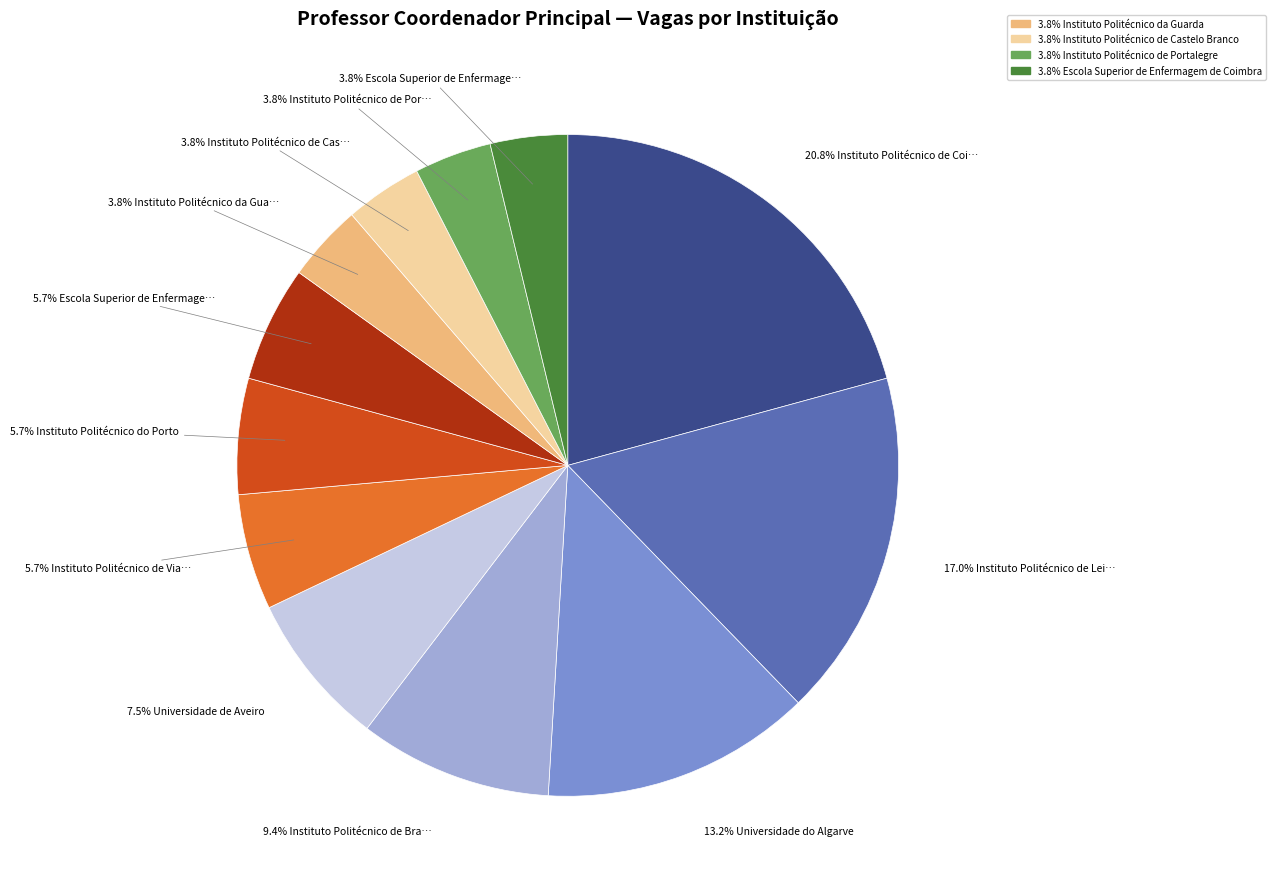

To the nearest percent, what is the difference between the largest and smallest slice percentages?

17%